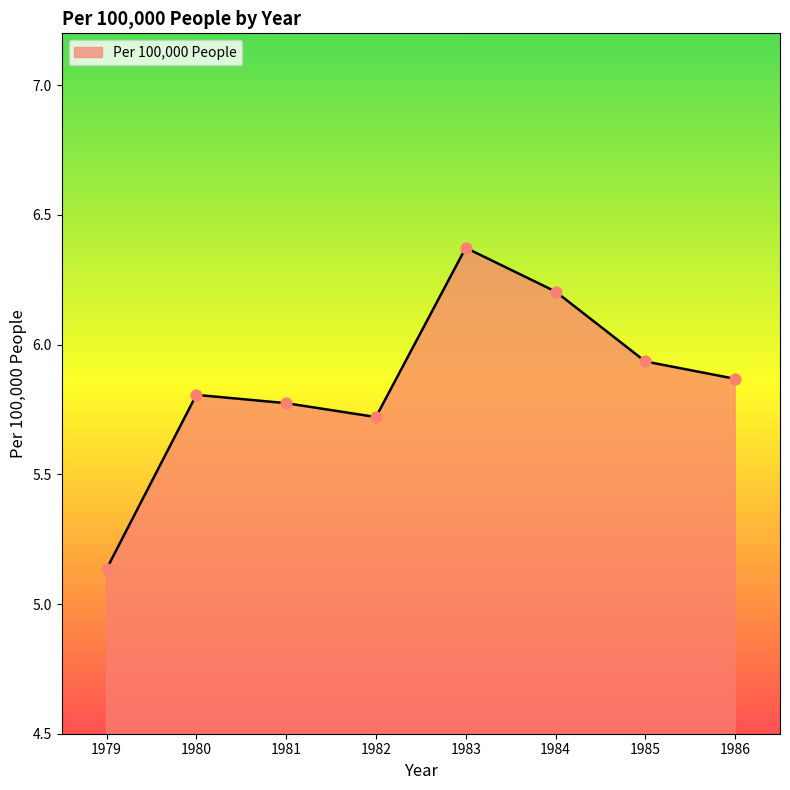

What is the change in value from 1979 to 1980?

+0.7